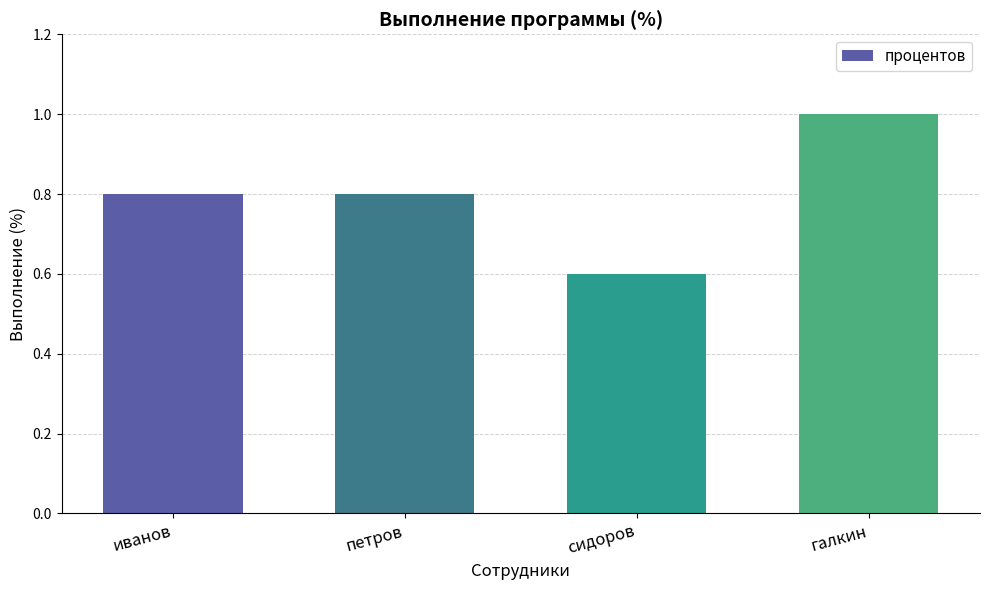

What is the change in value from петров to галкин?

+0.2